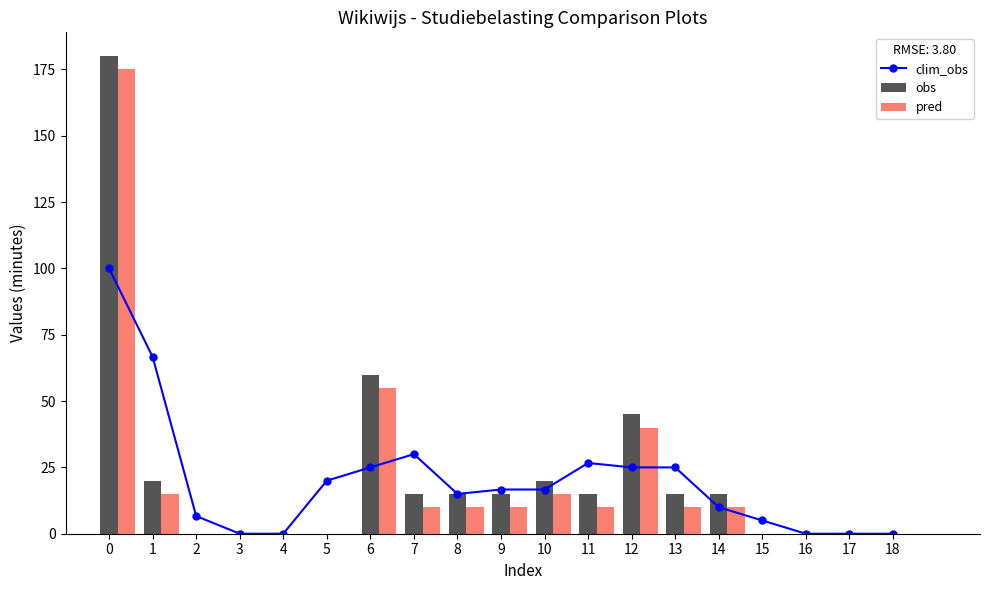

Read the obs value at 14.

15.0